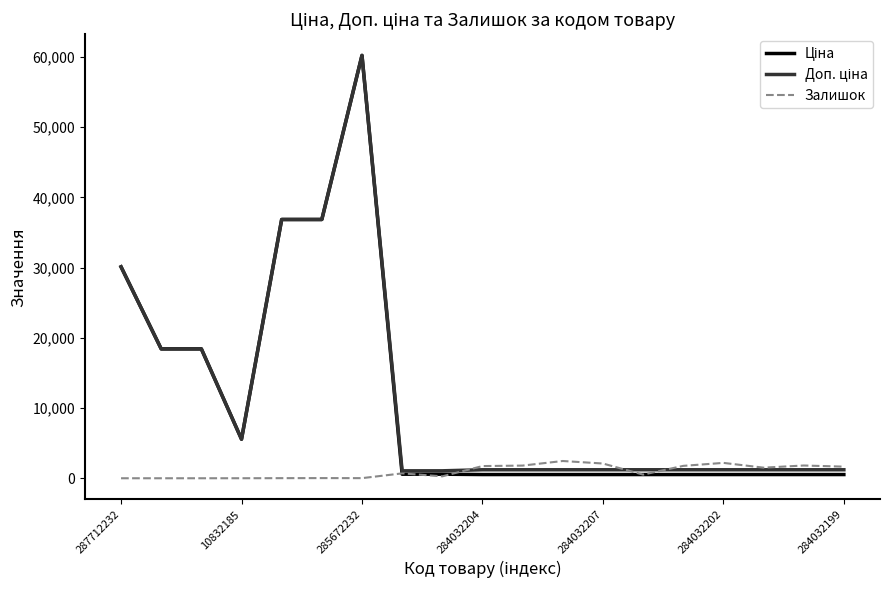

What is the greatest value displayed?

60205.6